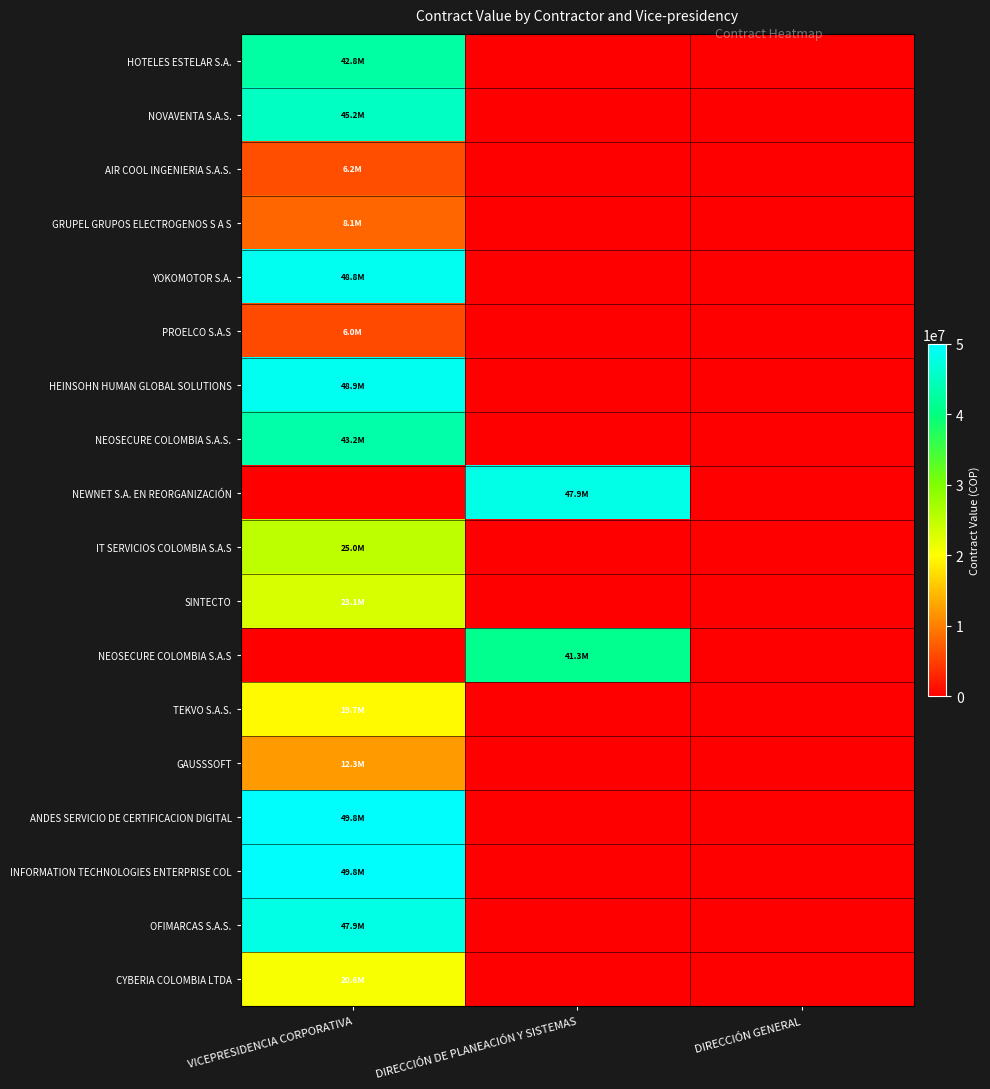

Count the number of categories in the chart.

3